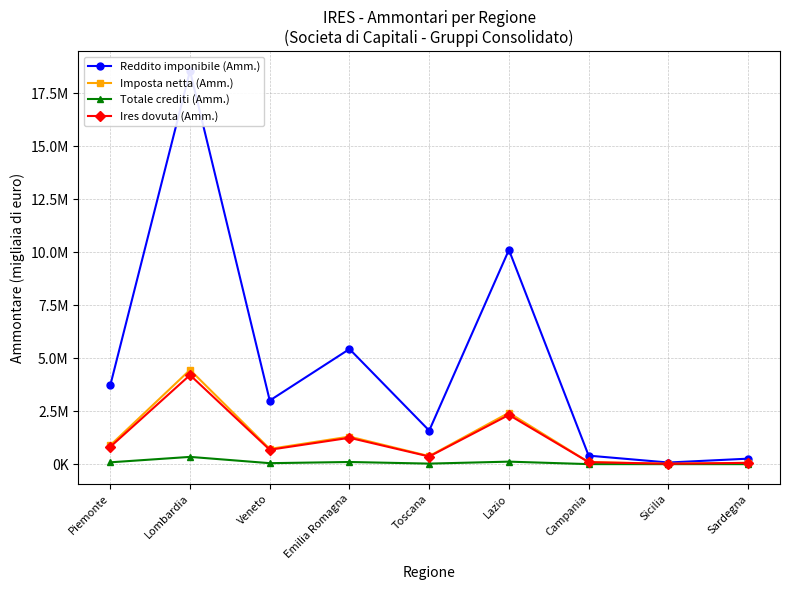

Which has a higher value, Lombardia or Veneto?

Lombardia